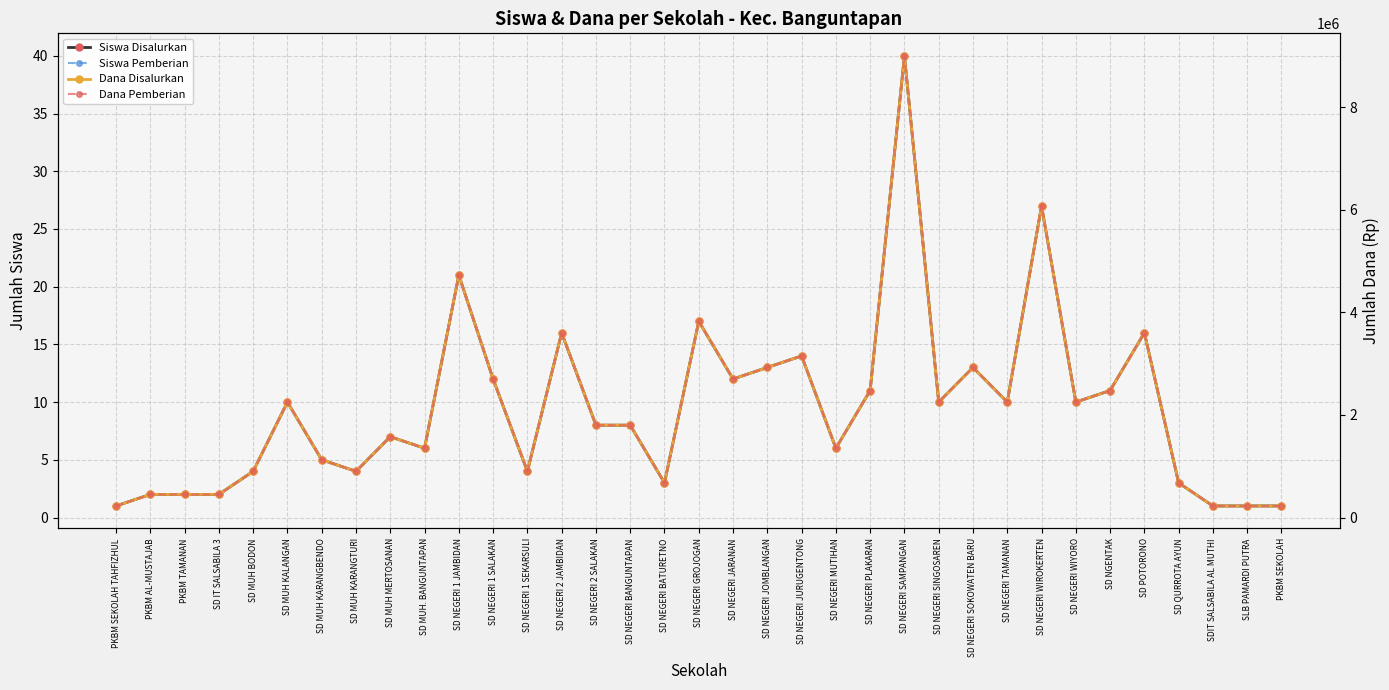

Where is the first local maximum for Dana Pemberian?

SD MUH KALANGAN